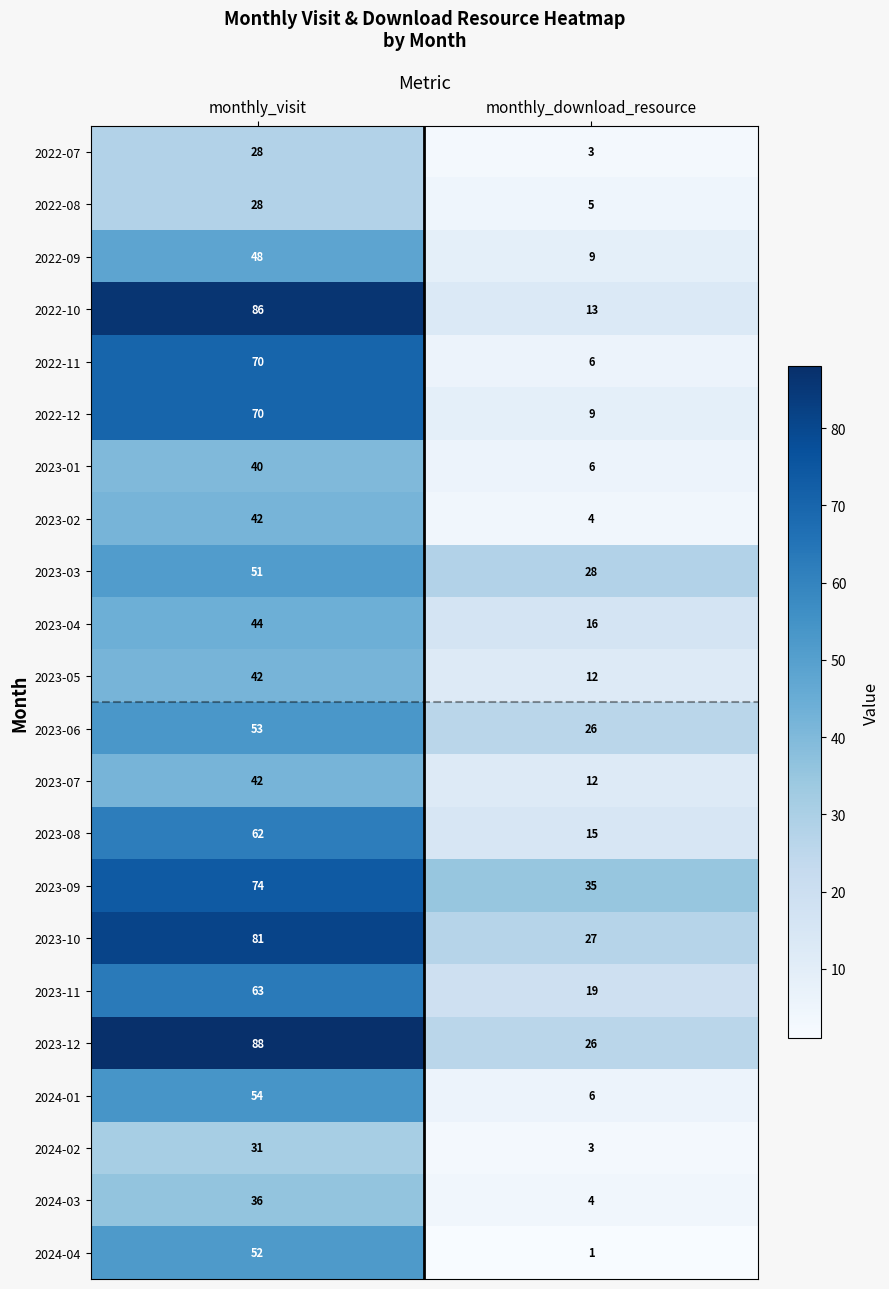

Is it true that 2023-06 equals 26 at monthly_download_resource?

True